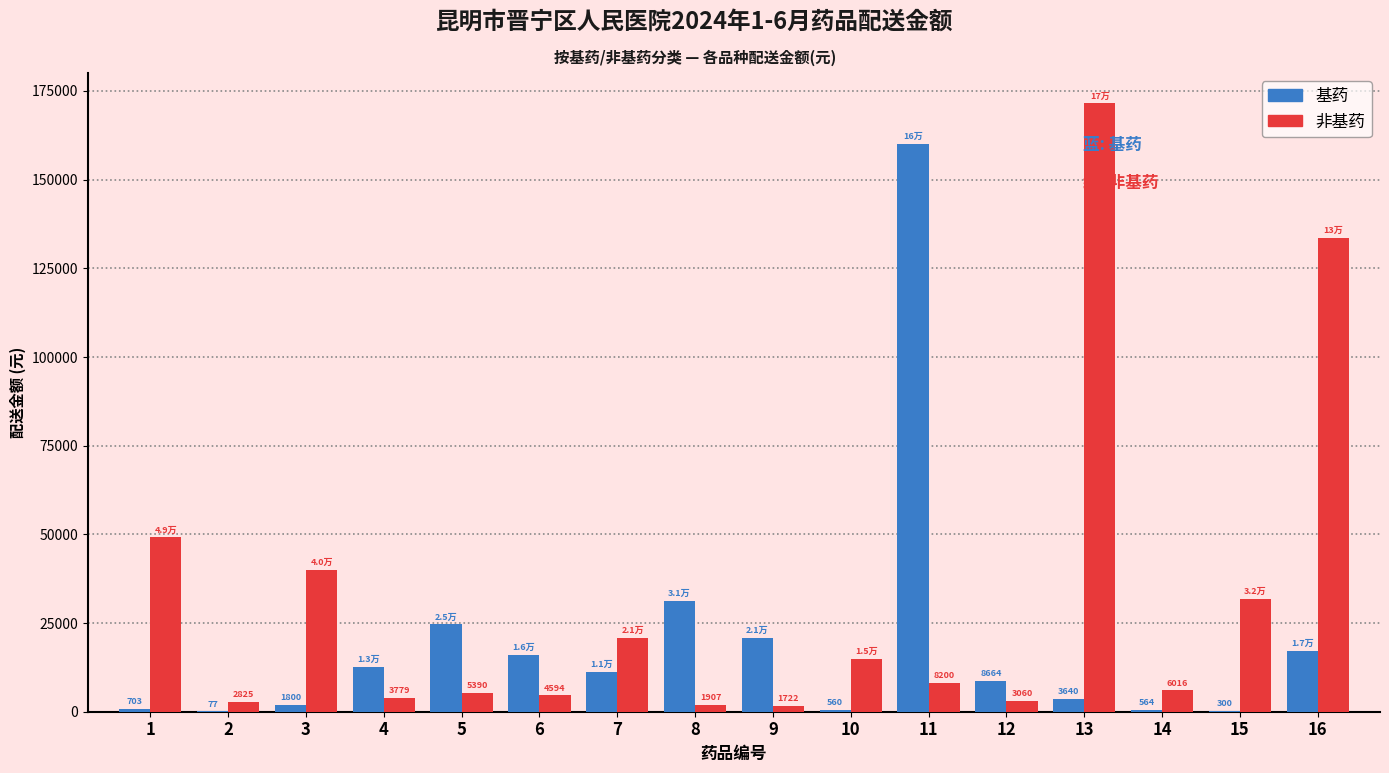

The 基药 series shows 31150.0 at 8. True or false?

True